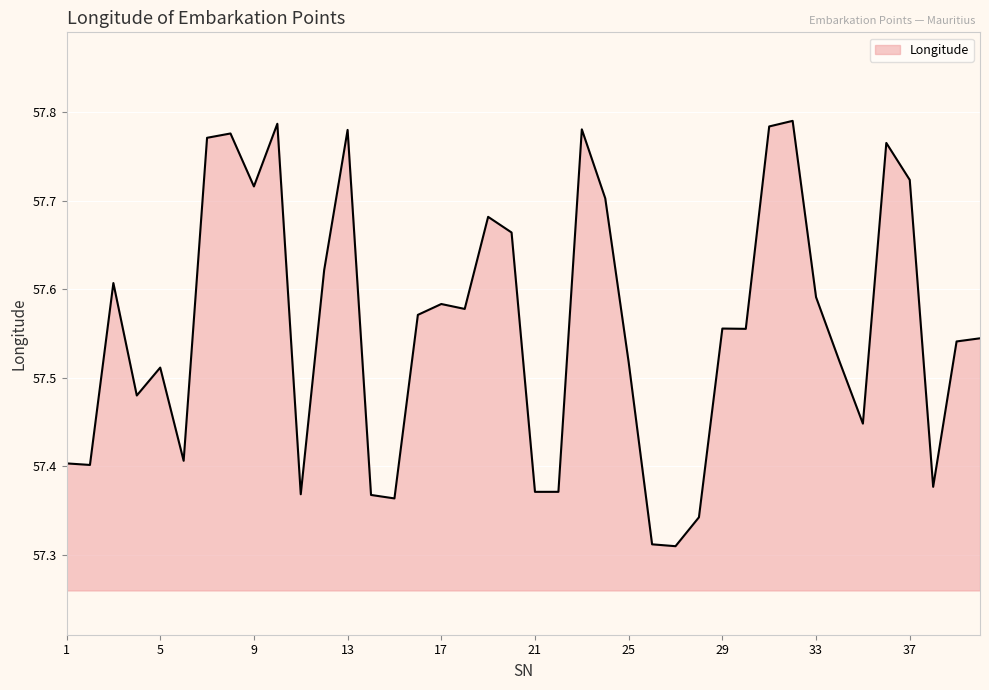

What is the difference between the maximum and minimum values?

0.5